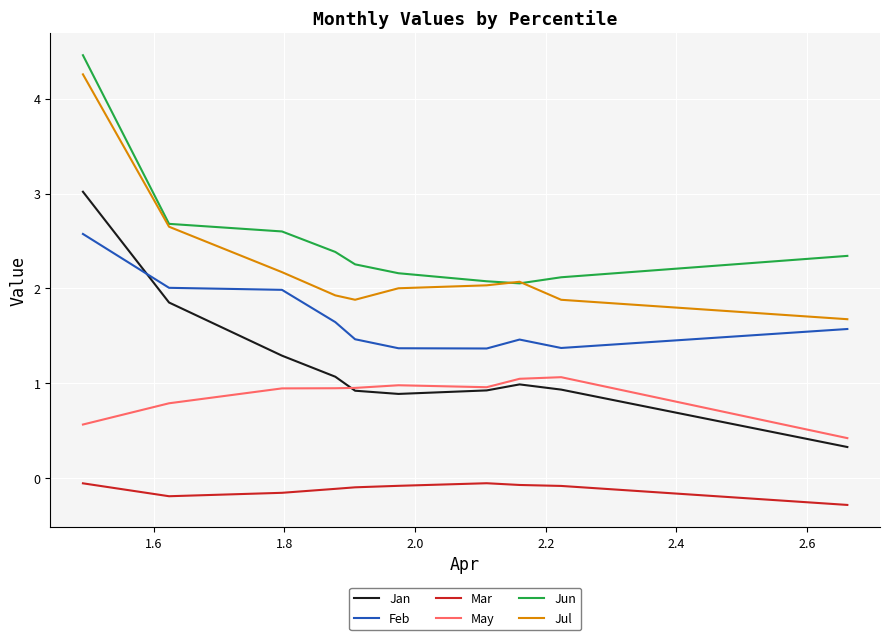

True or false: May and Jul intersect in this chart.

False